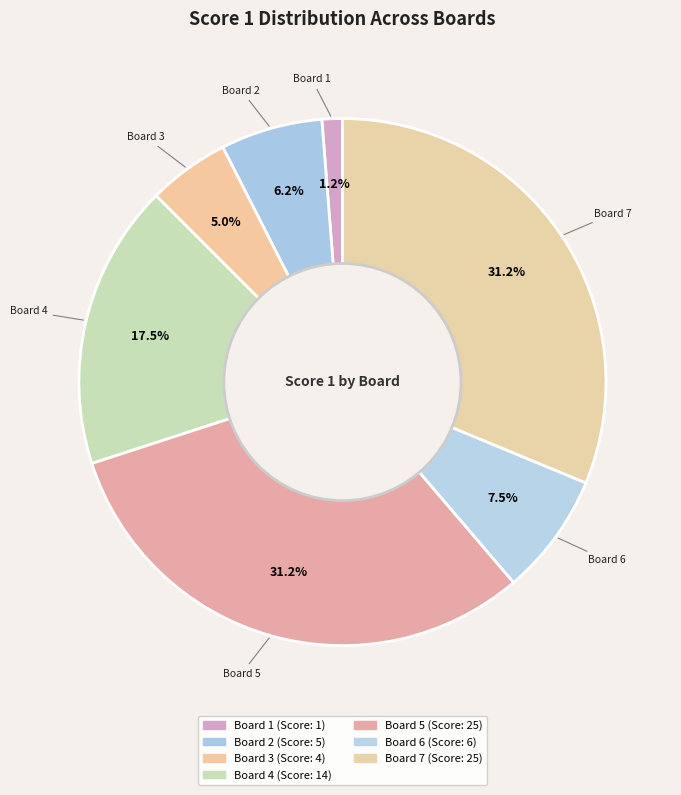

To the nearest percent, what is the average slice percentage?

14%